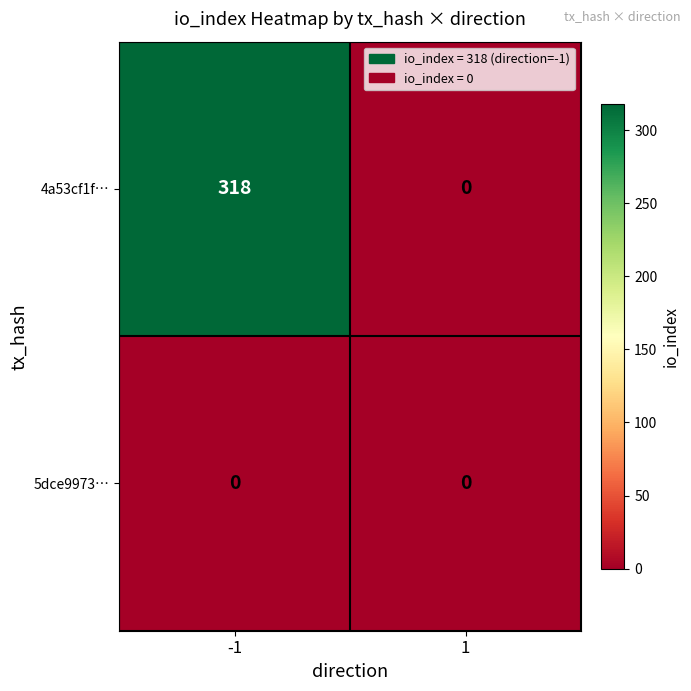

List the series in order of their overall mean, lowest first.

5dce9973…, 4a53cf1f…